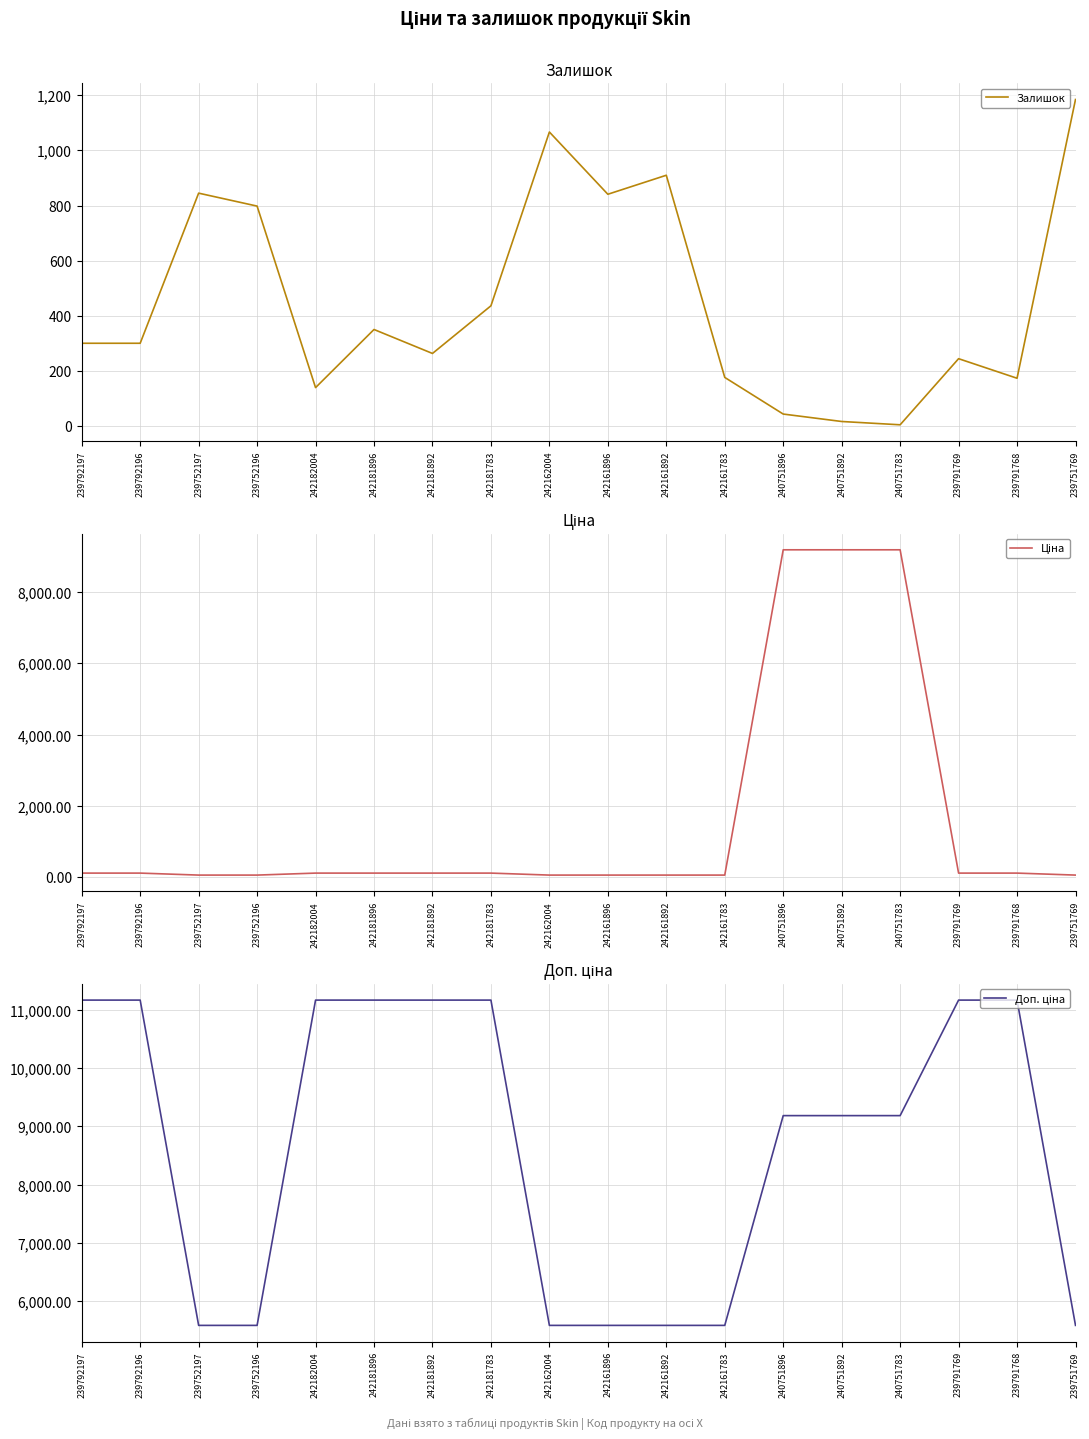

What is the average value of the Доп. ціна series?

8666.9